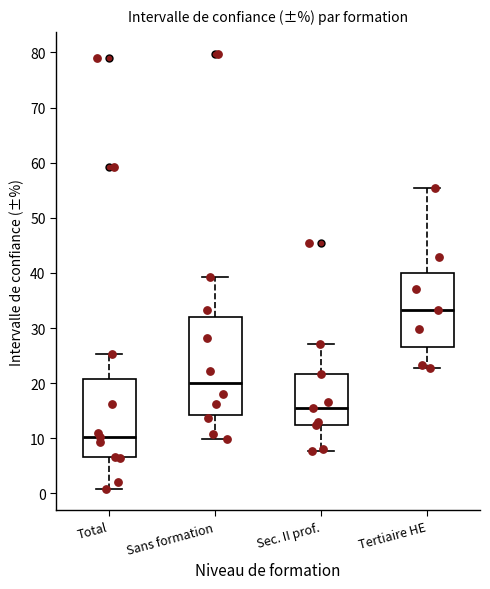

Reading left to right, transcribe this box plot: for each box, give where its median line is, the range the box spans, and where its two whiskers end, as read against the y-axis. The values are not printed on the chart, so give them approximately, as read against the axis.

Total: median 10, box 7 to 21, whiskers 1 to 25
Sans formation: median 20, box 14 to 32, whiskers 10 to 39
Sec. II prof.: median 15, box 12 to 22, whiskers 8 to 27
Tertiaire HE: median 33, box 27 to 40, whiskers 23 to 55